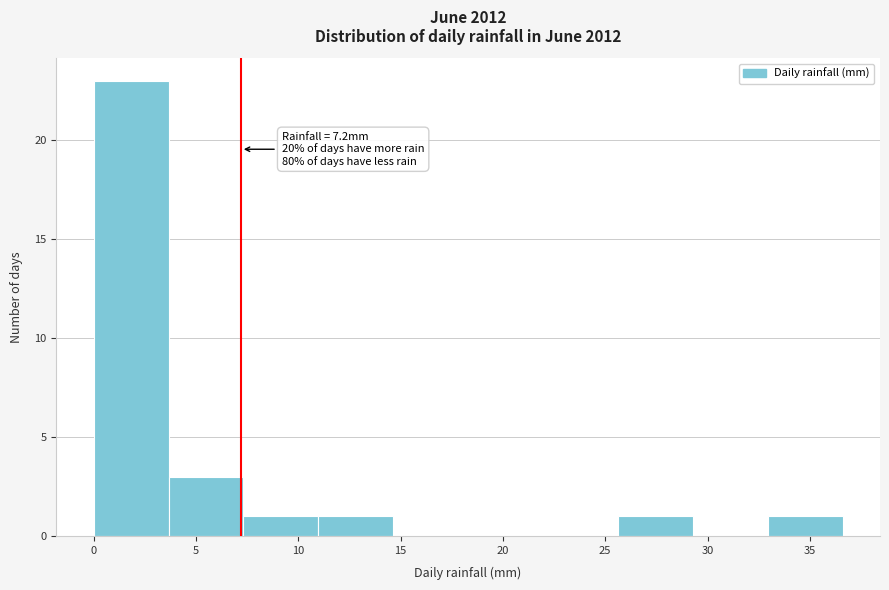

Over which range of the x-axis is the bar tallest?

0.0 to 3.5